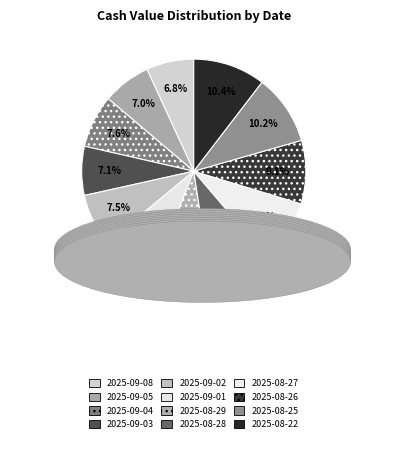

To the nearest percent, what is the difference between the largest and smallest slice percentages?

4%